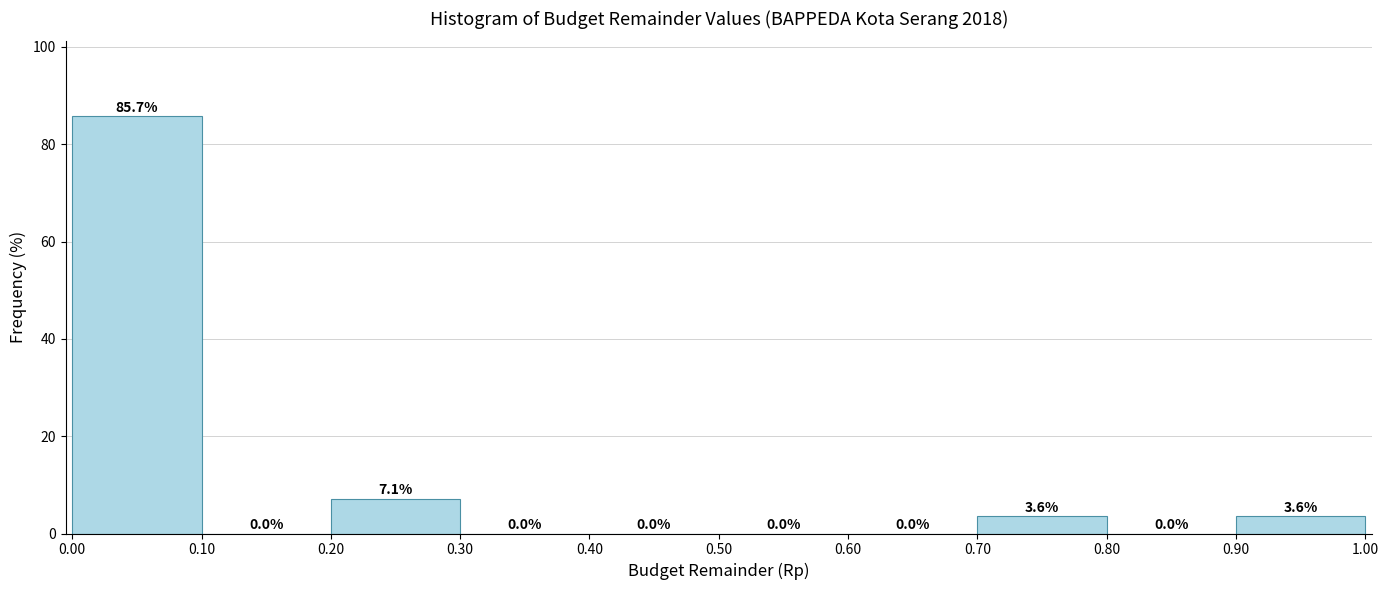

What is the height of the bar covering 0.00 to 0.10 on the x-axis?

85.7